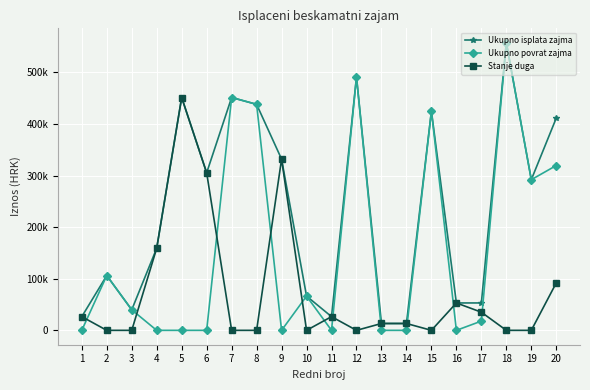

What is the maximum value for Ukupno povrat zajma?

557435.8